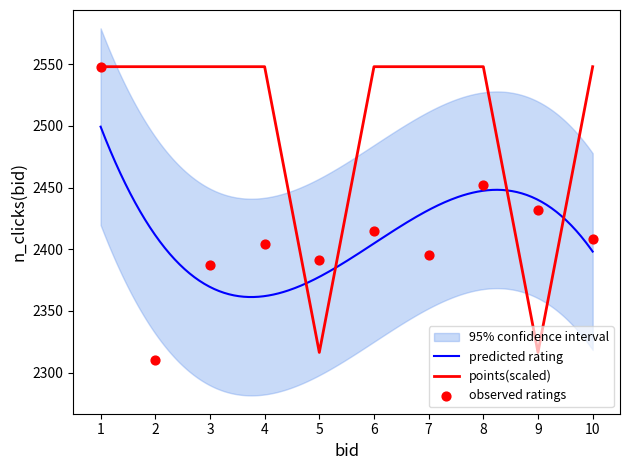

Which series reaches the maximum Y coordinate?

Rating